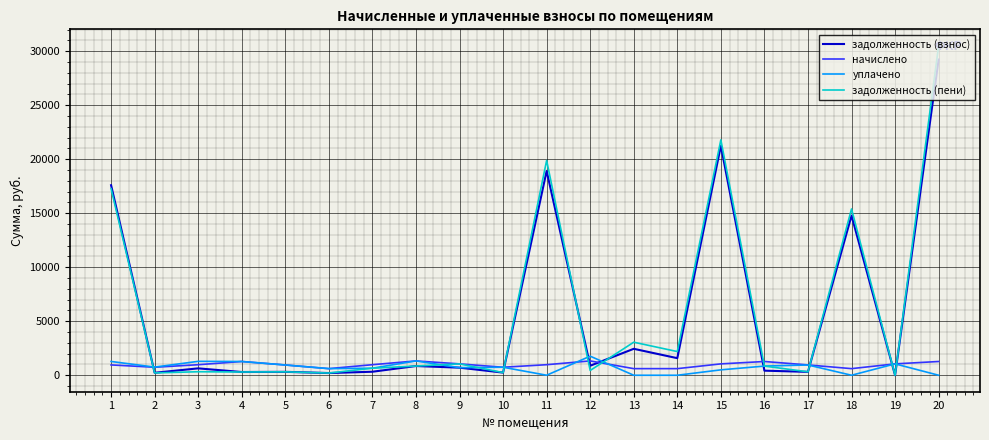

Which series has the widest spread of values?

задолженность (пени)